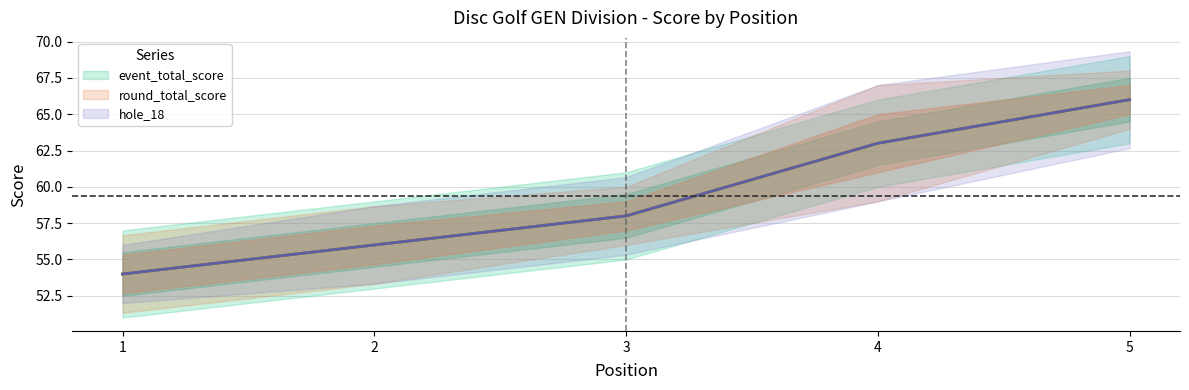

Which label corresponds to the largest value in the chart?

5